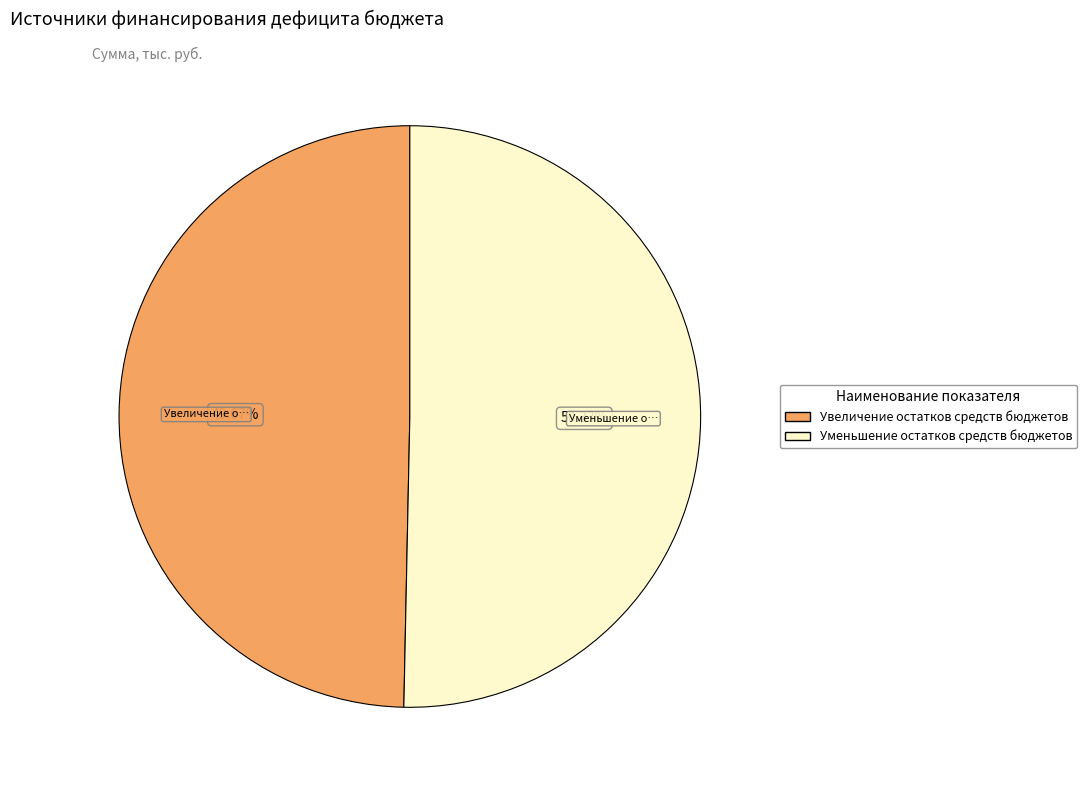

What is the largest slice in the pie chart?

Уменьшение остатков средств бюджетов